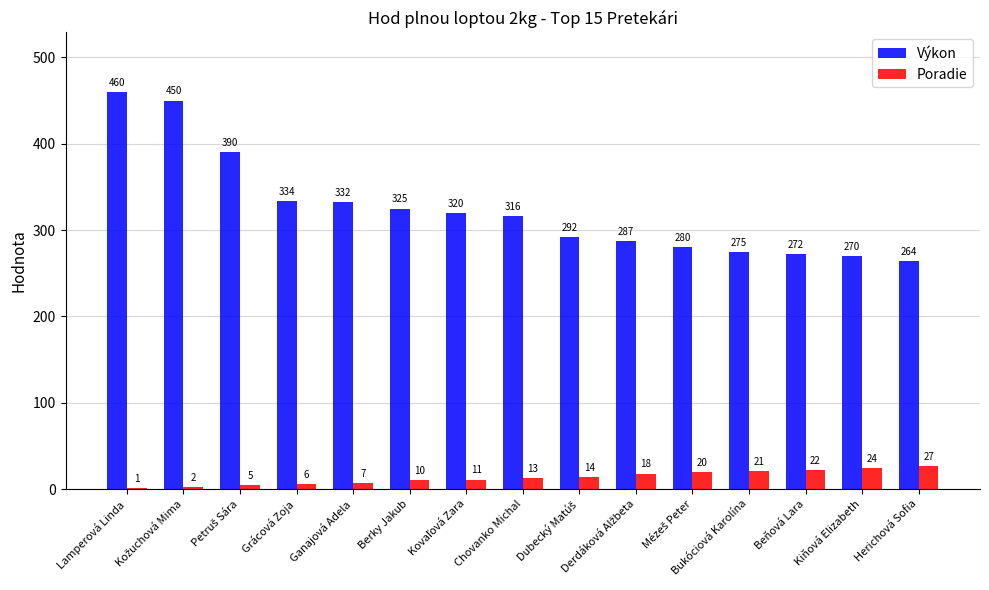

Is the value of Poradie at Chovanko Michal greater than the value of Výkon at Berky Jakub?

No